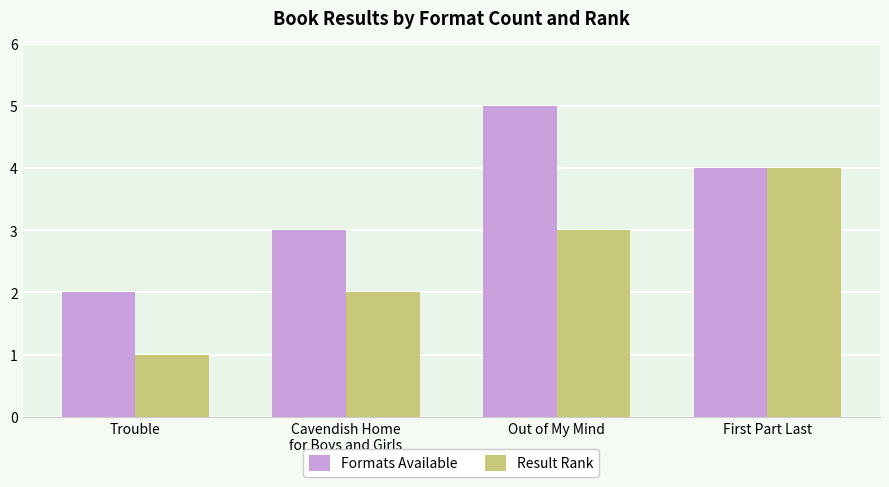

What is the label of the 3rd bar from the left?

Out of My Mind